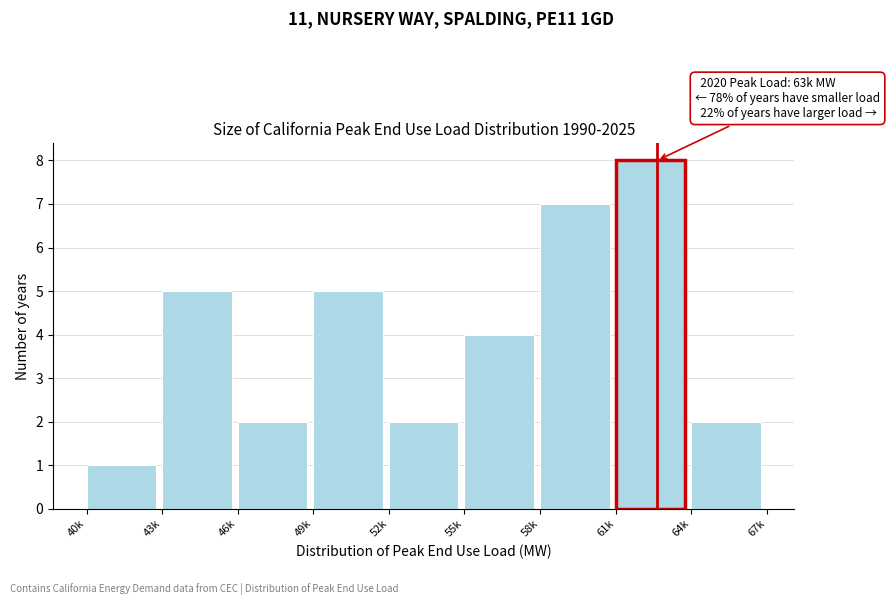

Reading right to left, extract all data points from this chart.

64k=2	61k=8	58k=7	55k=4	52k=2	49k=5	46k=2	43k=5	40k=1